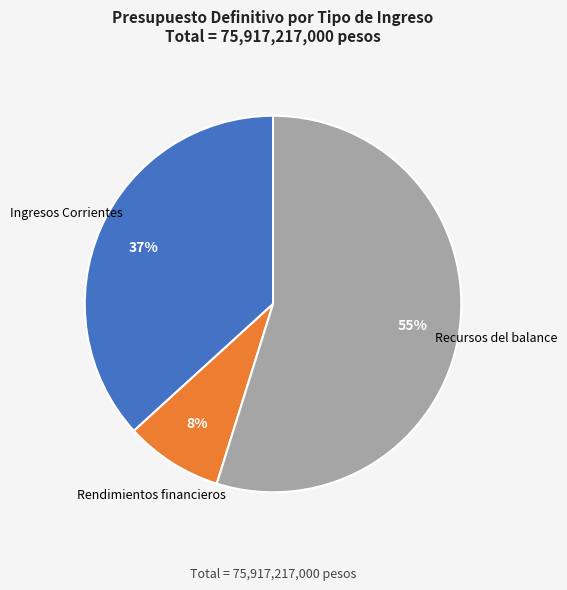

Does any single category account for the majority?

Yes